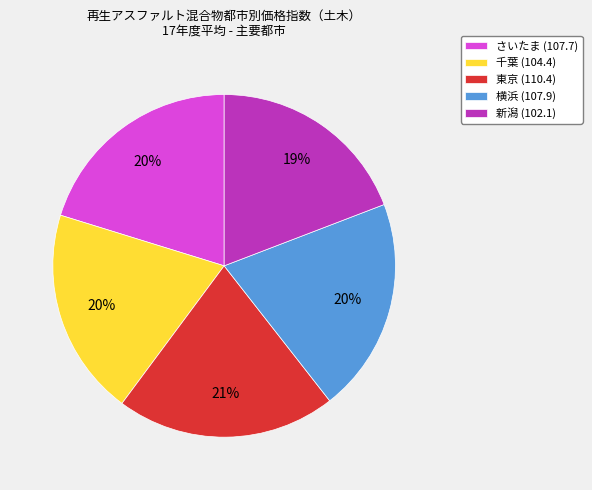

Does 千葉 represent more than half of the total?

No